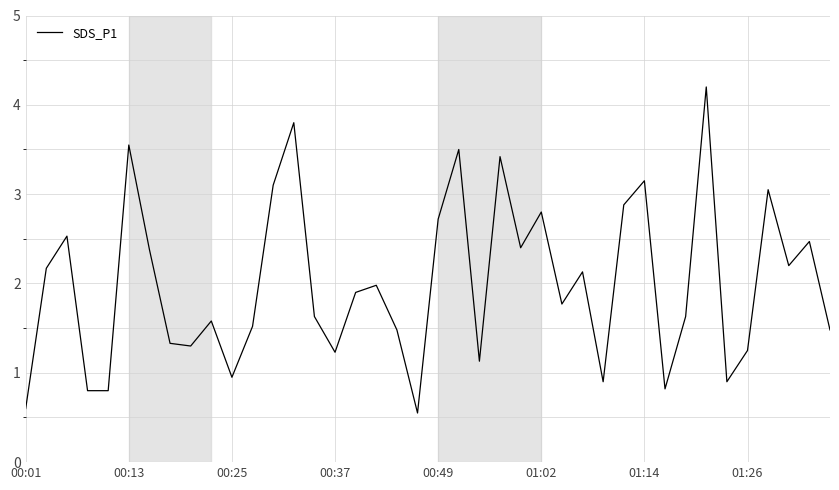

How many interior local peaks (higher than both neighbors) does the data have?

13